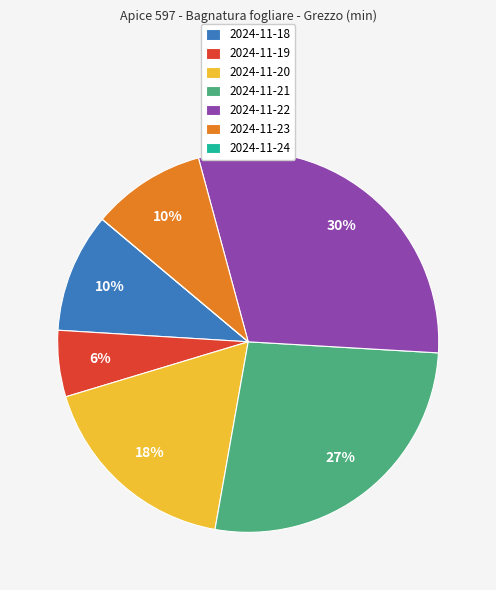

Does 2024-11-18 account for over 50% of the chart?

No